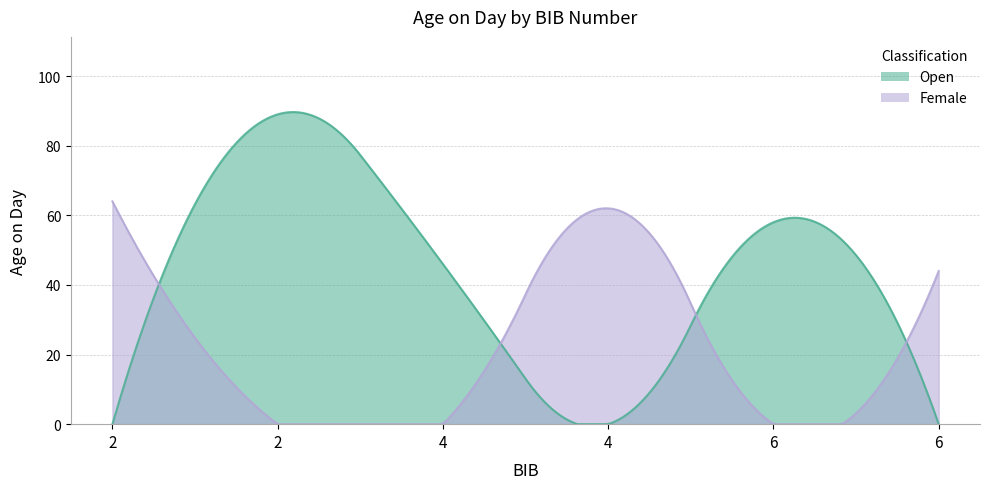

At which label does the data first exceed 62?

2